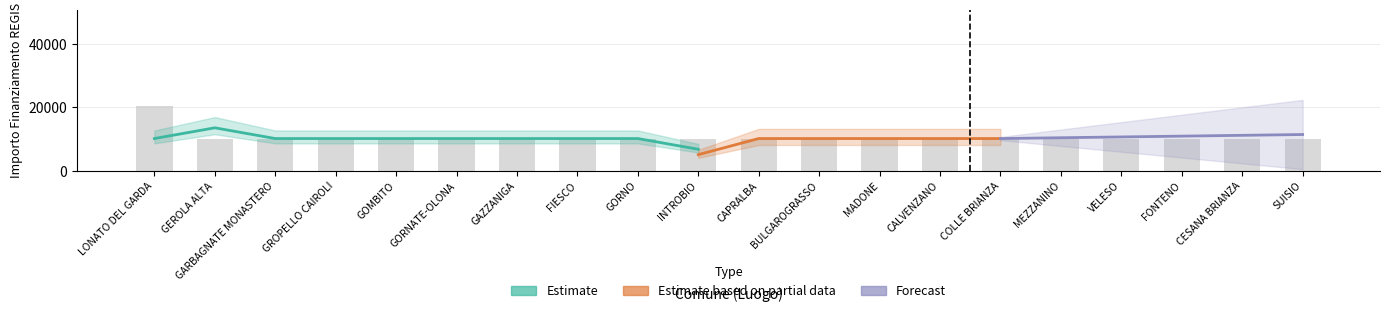

List the labels in order of value, smallest first.

GEROLA ALTA, GARBAGNATE MONASTERO, GROPELLO CAIROLI, GOMBITO, GORNATE-OLONA, GAZZANIGA, FIESCO, GORNO, INTROBIO, CAPRALBA, BULGAROGRASSO, MADONE, CALVENZANO, COLLE BRIANZA, MEZZANINO, VELESO, FONTENO, CESANA BRIANZA, SUISIO, LONATO DEL GARDA